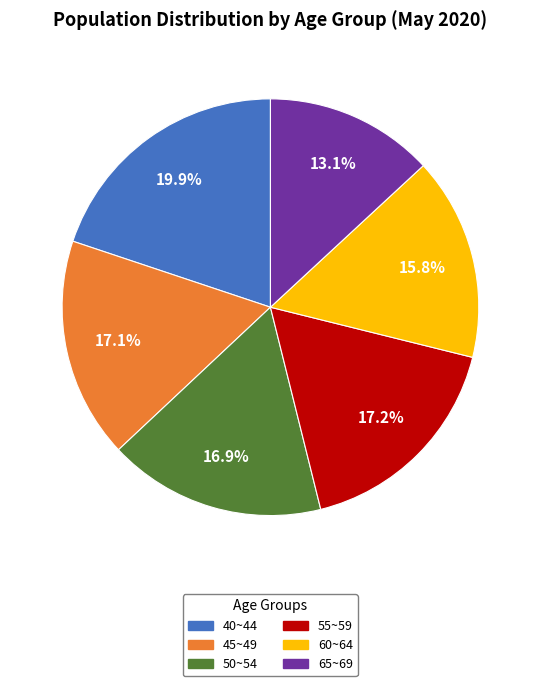

Is 60~64 the majority of the pie?

No